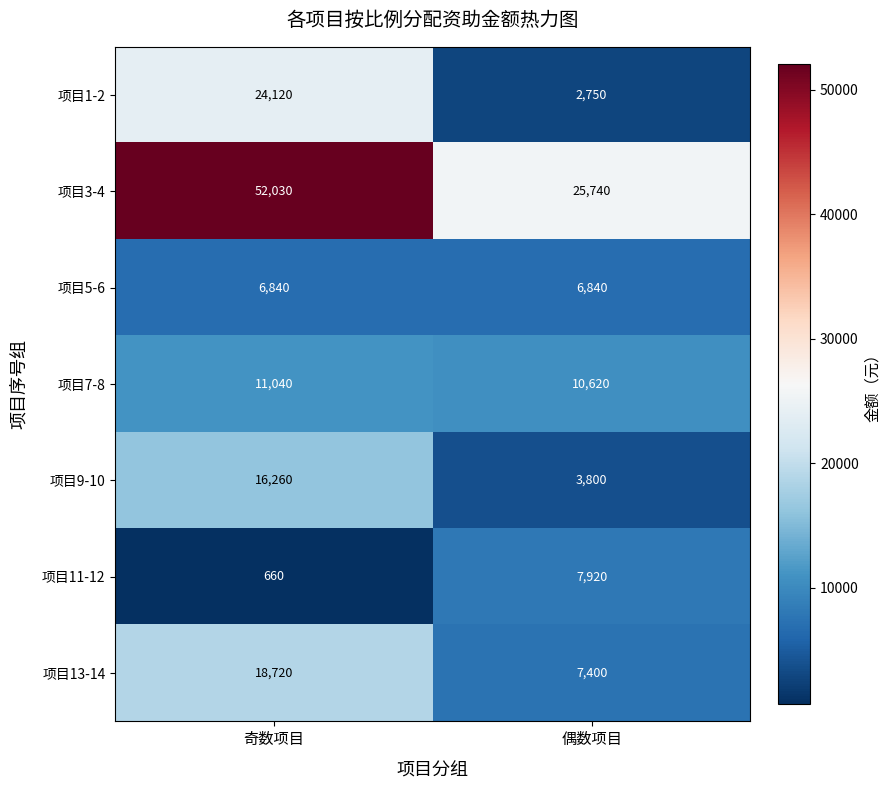

The 项目11-12 series shows 7920 at 偶数项目. True or false?

True